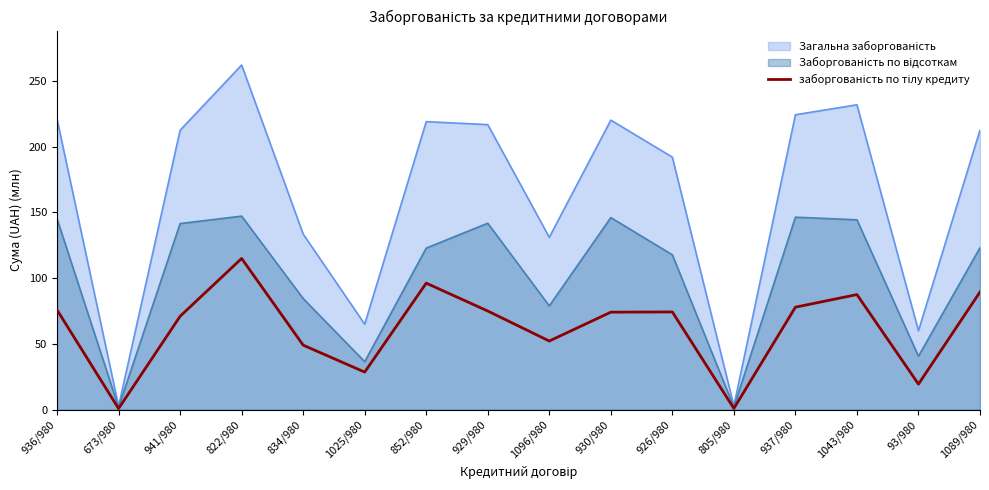

Reading left to right, extract all data points from this chart.

936/980=75.8	673/980=0.8	941/980=71.0	822/980=115.0	834/980=49.1	1025/980=28.5	852/980=96.2	929/980=75.0	1096/980=52.2	930/980=74.1	926/980=74.3	805/980=0.9	937/980=77.9	1043/980=87.5	93/980=19.4	1089/980=89.5